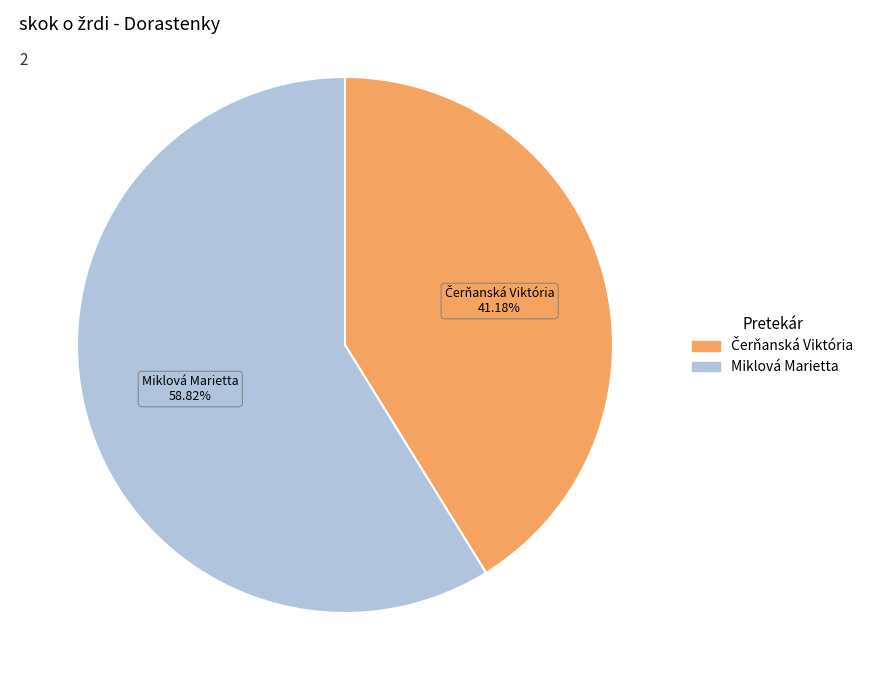

Which category has the biggest portion of the pie?

Miklová Marietta